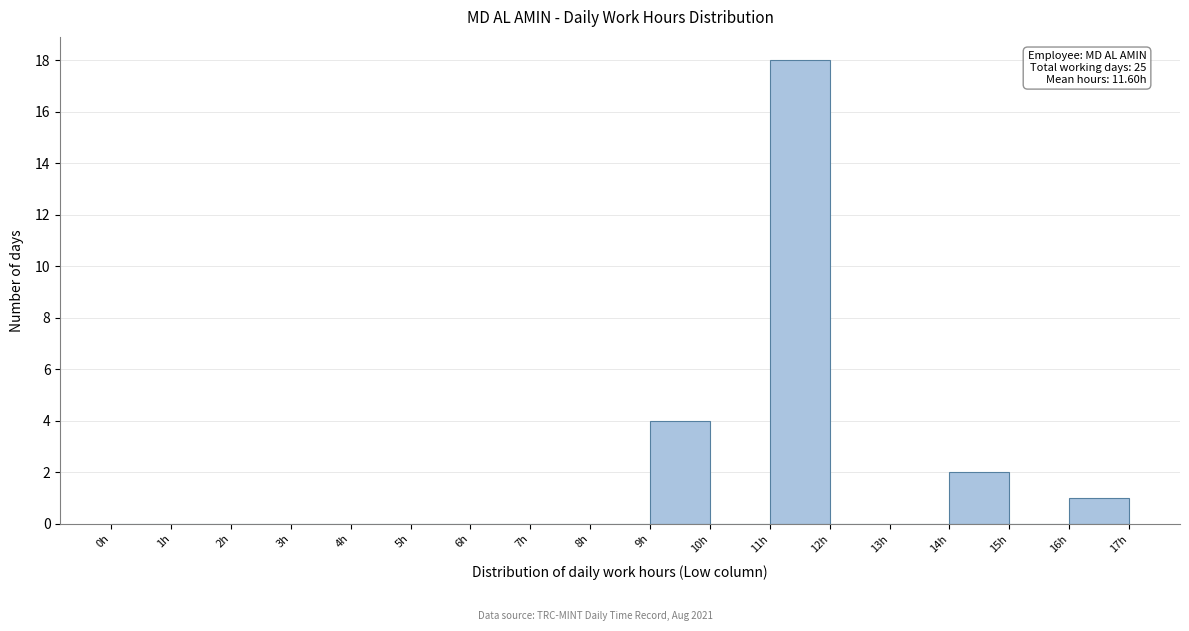

Over which range of the x-axis is the bar tallest?

11 to 12